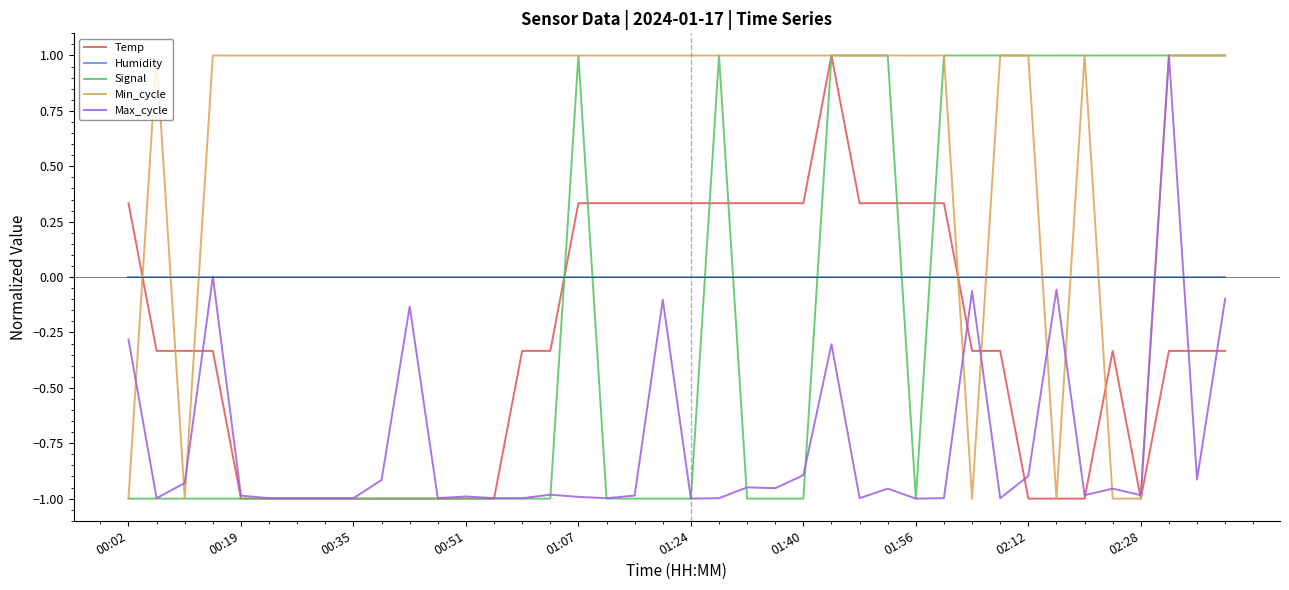

Which series has the largest total across all categories?

Min_cycle